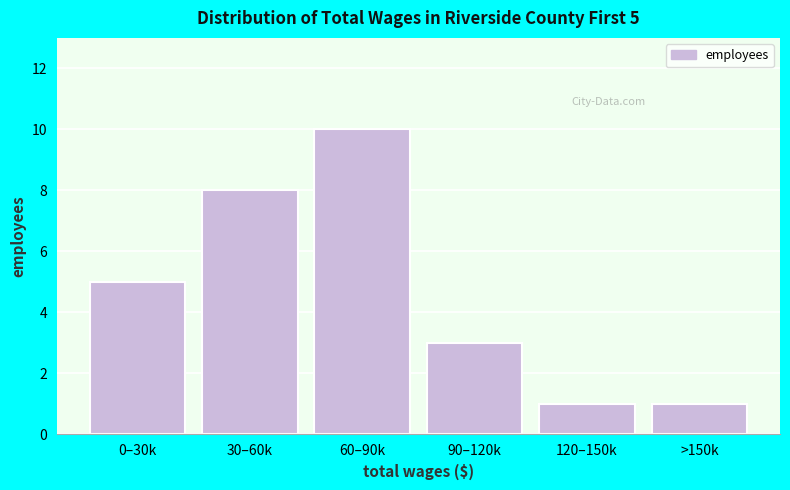

Reading left to right, what are all the values shown in this chart?

5	8	10	3	1	1